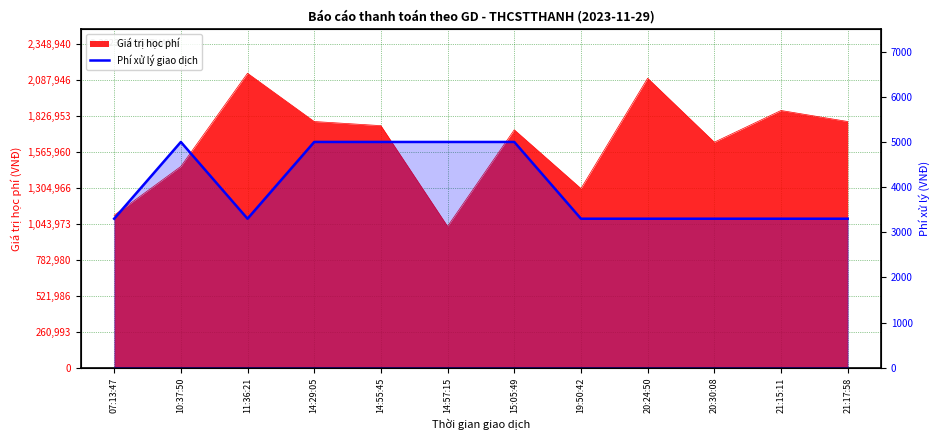

Does the chart display data point markers on the line(s)?

No